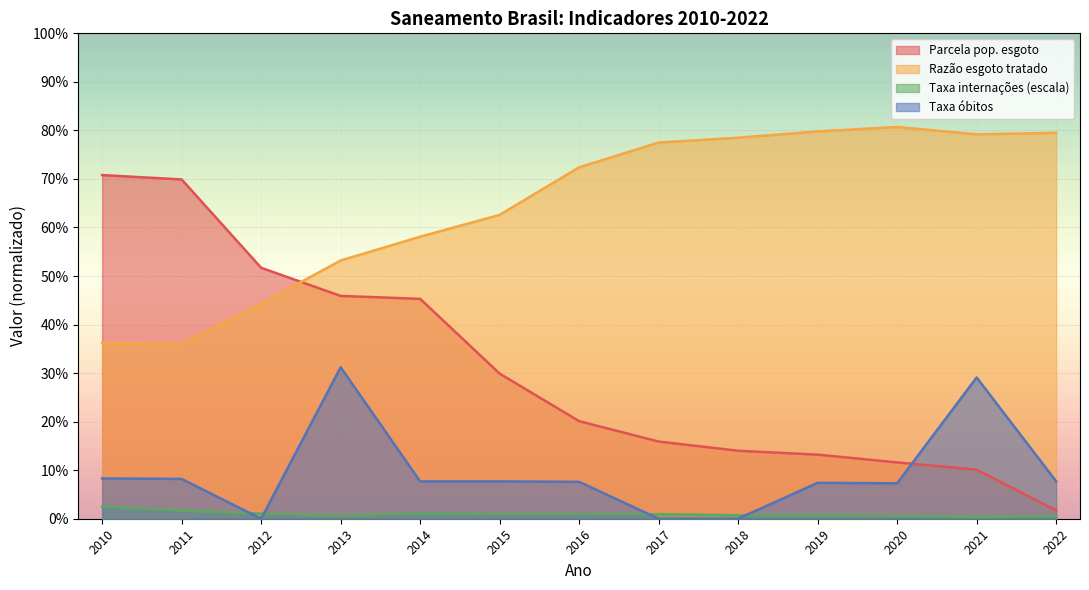

Reading right to left, what are all the values shown in this chart?

Parcela pop. esgoto: 2022=0.0	2021=0.1	2020=0.1	2019=0.1	2018=0.1	2017=0.2	2016=0.2	2015=0.3	2014=0.5	2013=0.5	2012=0.5	2011=0.7	2010=0.7
Razão esgoto tratado: 2022=0.8	2021=0.8	2020=0.8	2019=0.8	2018=0.8	2017=0.8	2016=0.7	2015=0.6	2014=0.6	2013=0.5	2012=0.4	2011=0.4	2010=0.4
Taxa internações (escala): 2022=0.0	2021=0.0	2020=0.0	2019=0.0	2018=0.0	2017=0.0	2016=0.0	2015=0.0	2014=0.0	2013=0.0	2012=0.0	2011=0.0	2010=0.0
Taxa óbitos: 2022=0.1	2021=0.3	2020=0.1	2019=0.1	2018=0.0	2017=0.0	2016=0.1	2015=0.1	2014=0.1	2013=0.3	2012=0.0	2011=0.1	2010=0.1